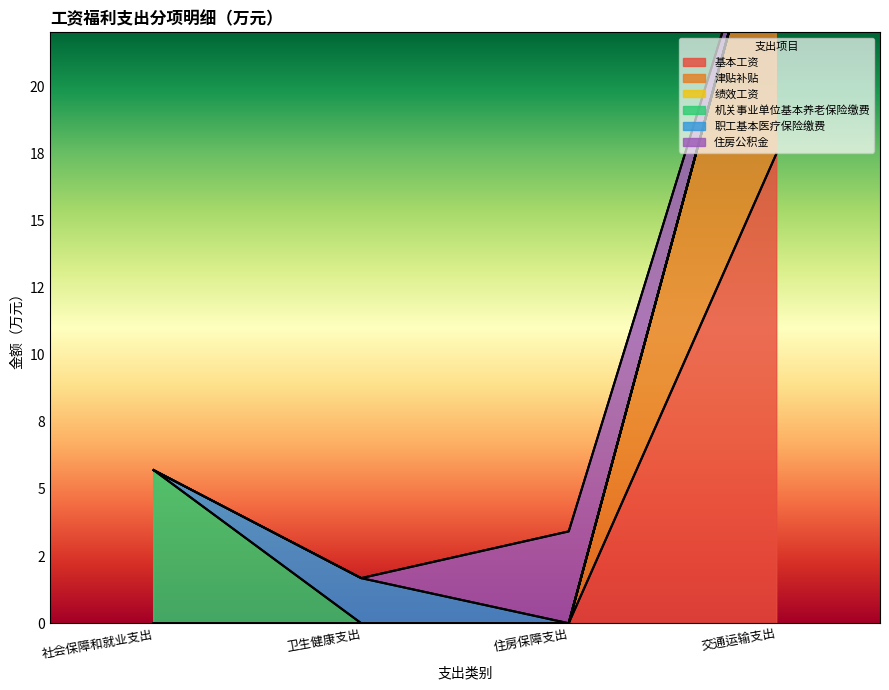

How many values in 职工基本医疗保险缴费 are above zero?

1